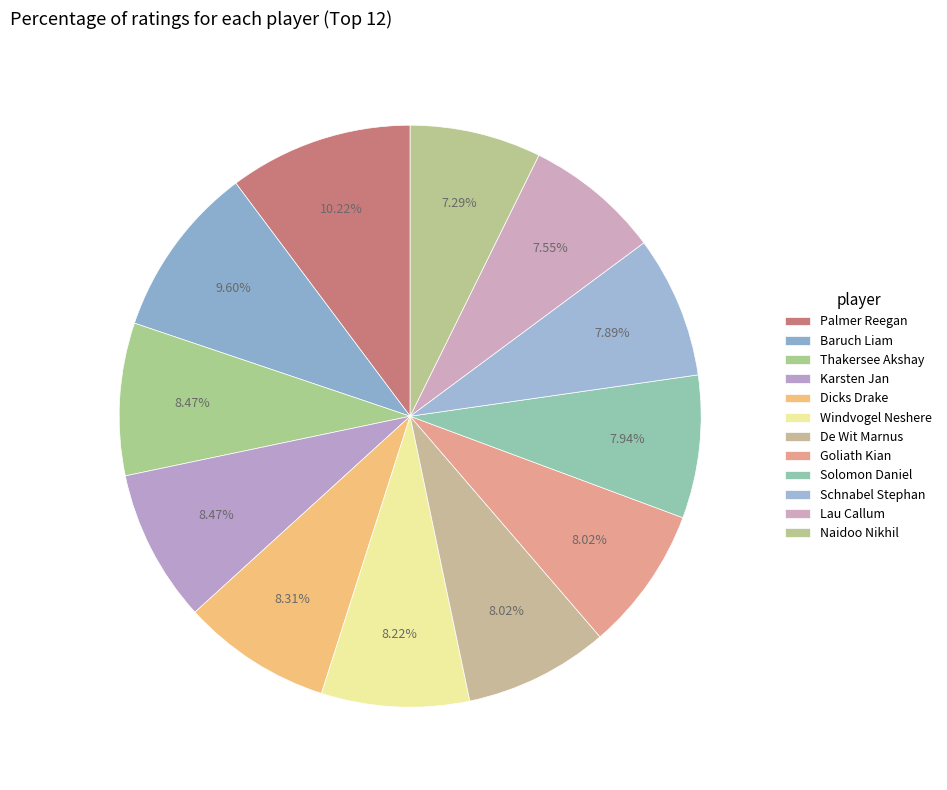

Does Dicks Drake represent more than half of the total?

No